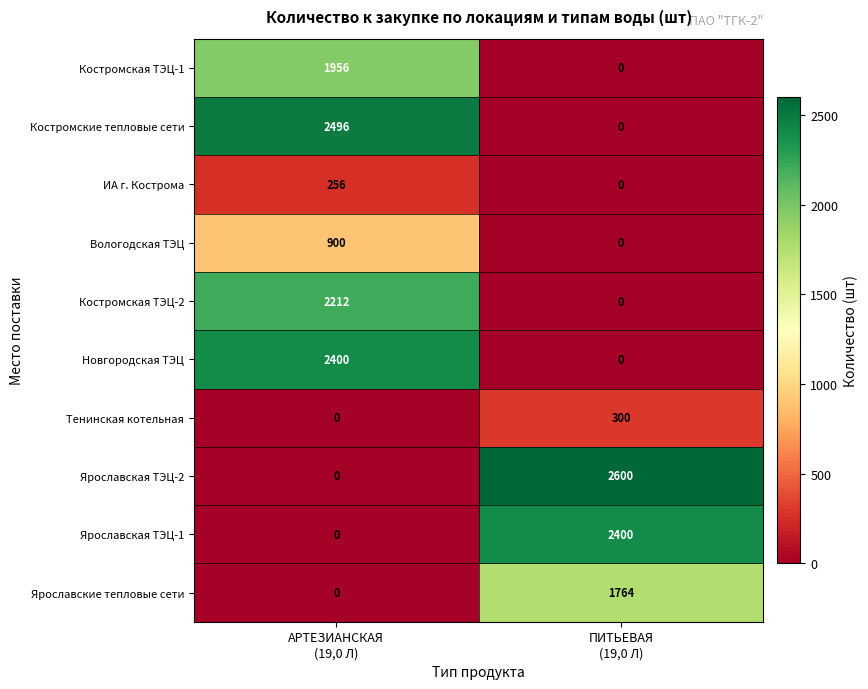

Which series has the largest total across all categories?

Ярославская ТЭЦ-2